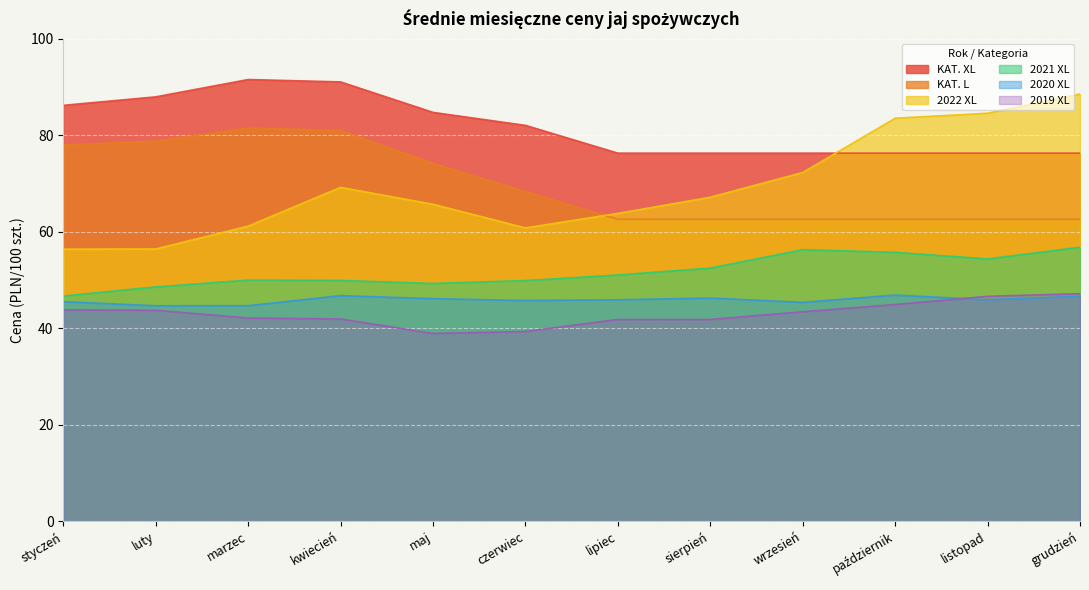

Rank the series by their maximum value, from lowest to highest.

2020 XL, 2019 XL, 2021 XL, KAT. L, 2022 XL, KAT. XL